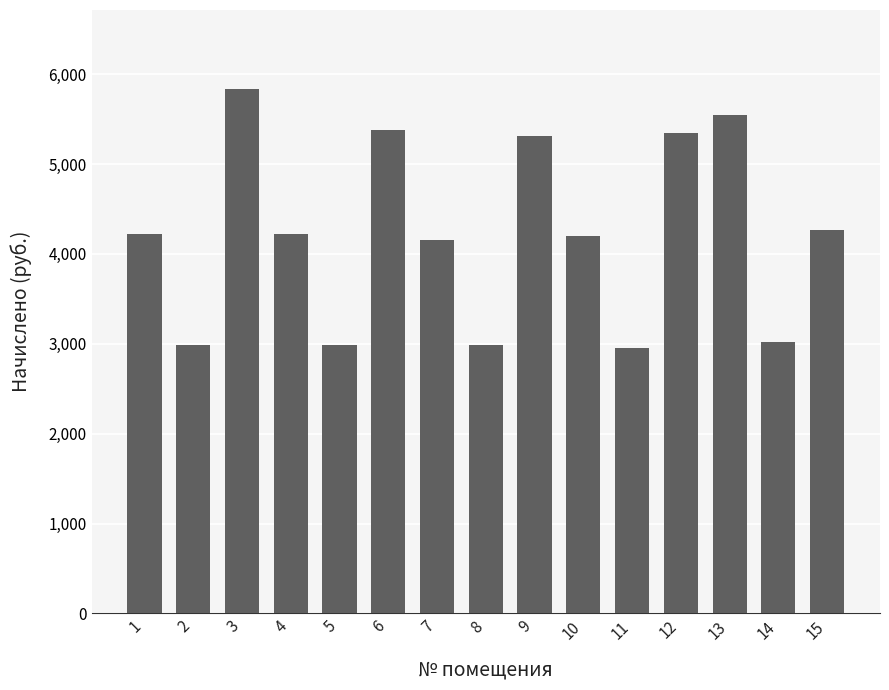

What is the maximum value shown in the chart?

5838.5